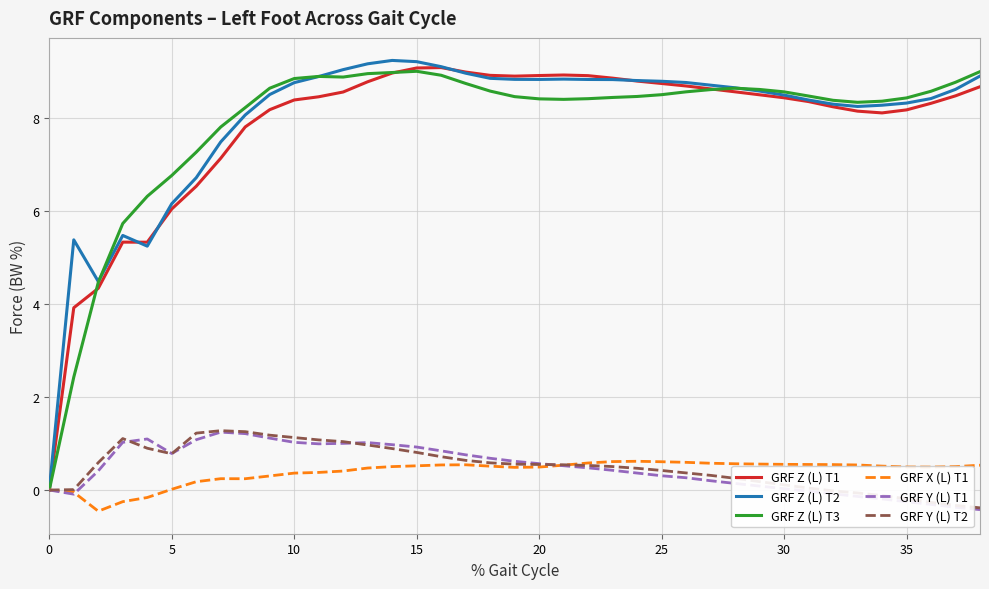

How many lines are shown in the chart?

6